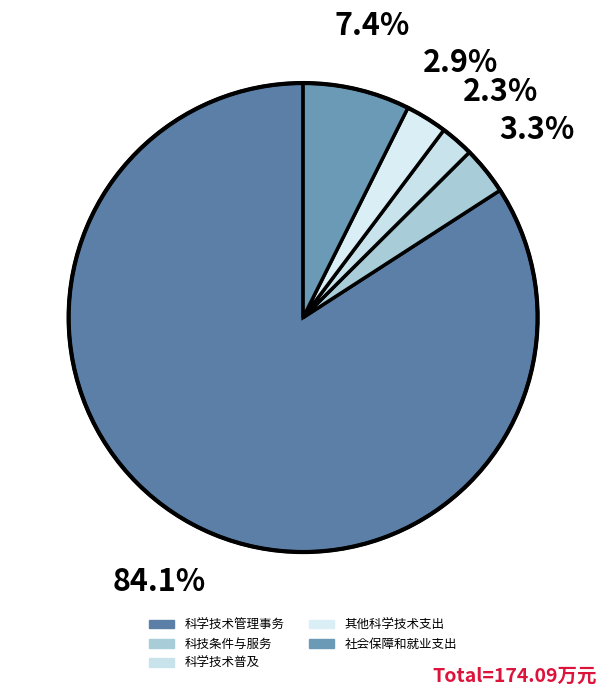

What is the total percentage of 社会保障和就业支出 and 科学技术管理事务?

91.5%